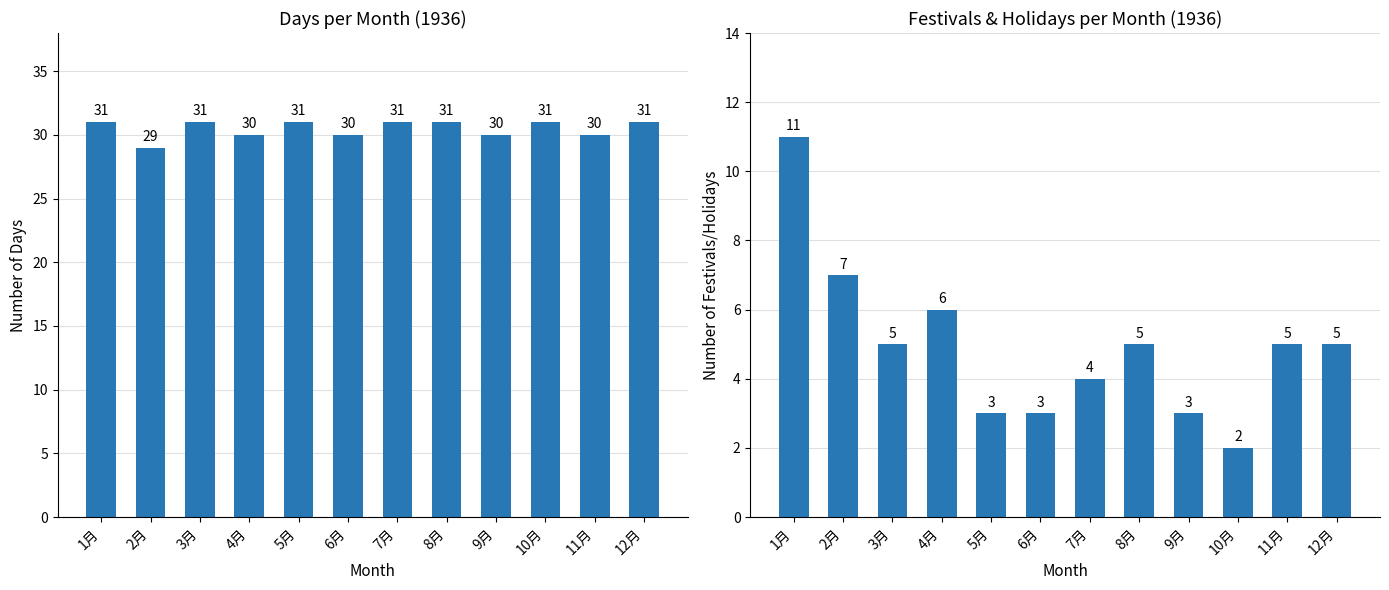

Reading left to right, list all the values displayed in this chart.

Days in Month: 1月=31	2月=29	3月=31	4月=30	5月=31	6月=30	7月=31	8月=31	9月=30	10月=31	11月=30	12月=31
Festival Count: 1月=11	2月=7	3月=5	4月=6	5月=3	6月=3	7月=4	8月=5	9月=3	10月=2	11月=5	12月=5